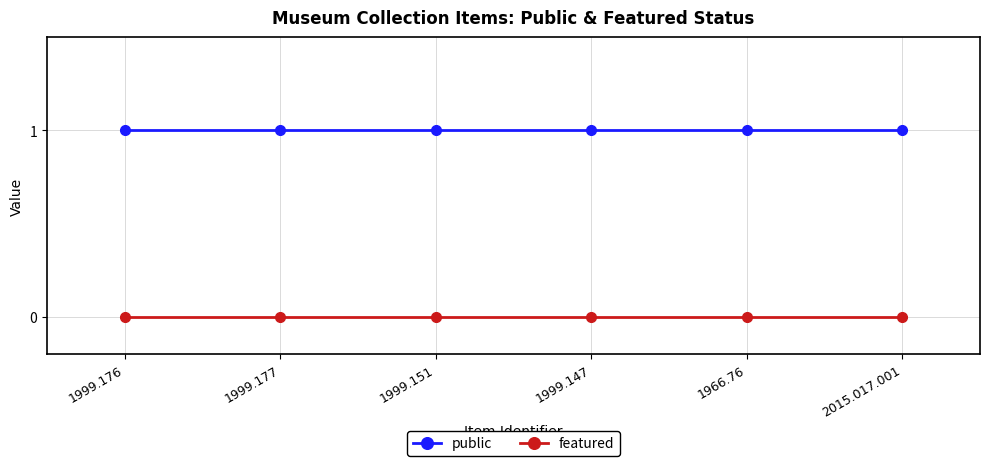

How many distinct data groups are displayed?

2